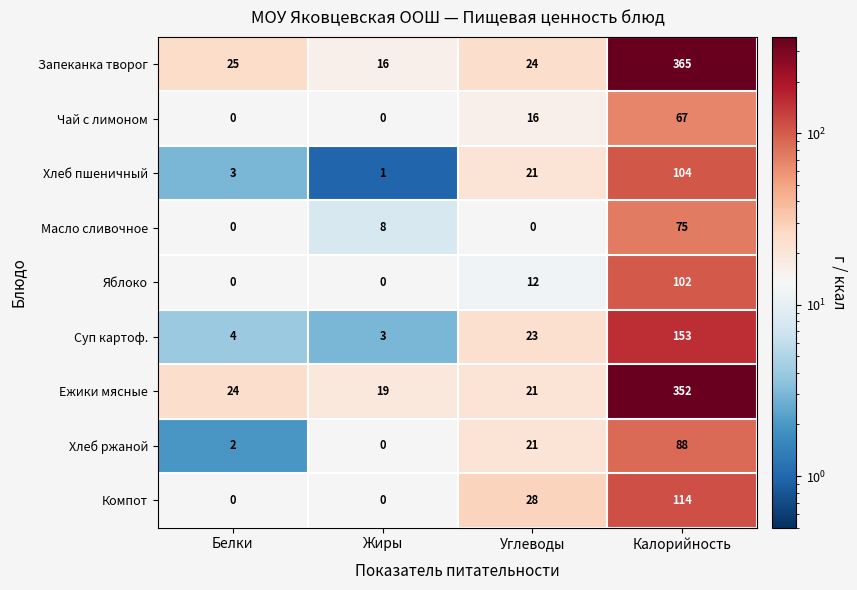

True or false: Ежики мясные has a value of 9 at Жиры.

False